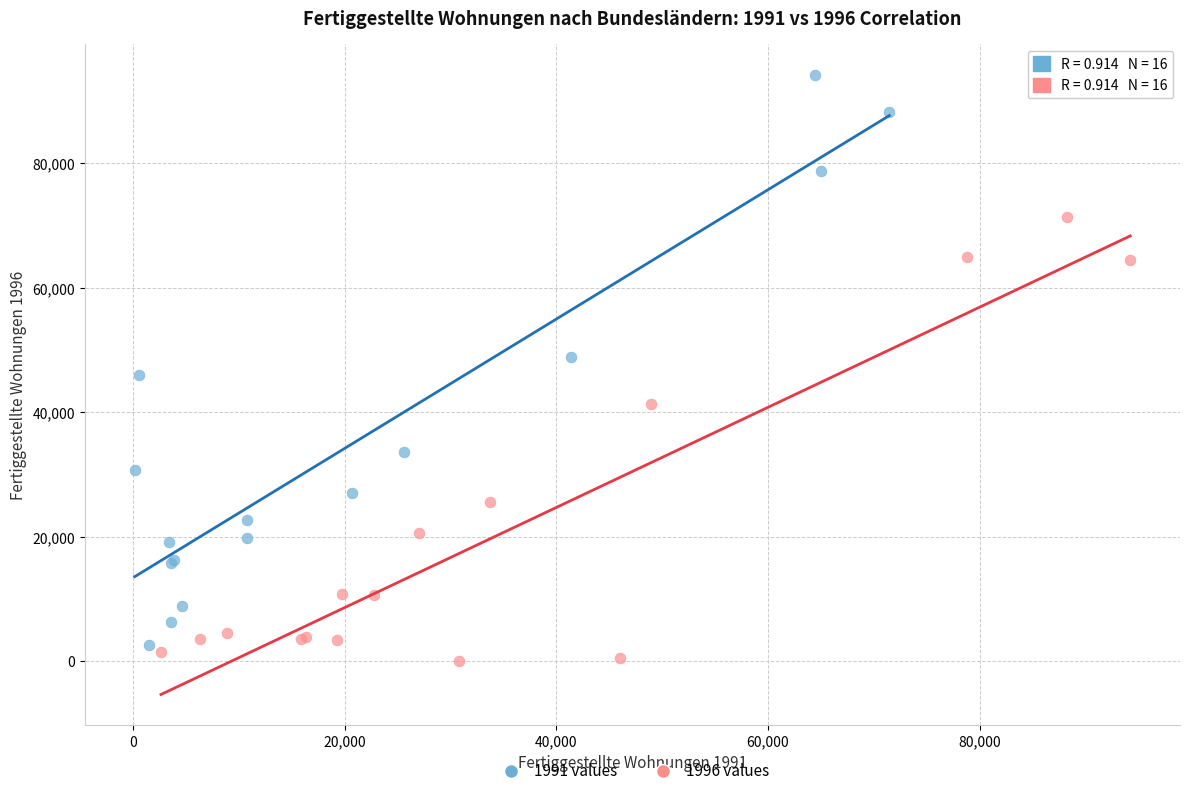

What are all the series names shown in the legend?

1991 values, 1996 values